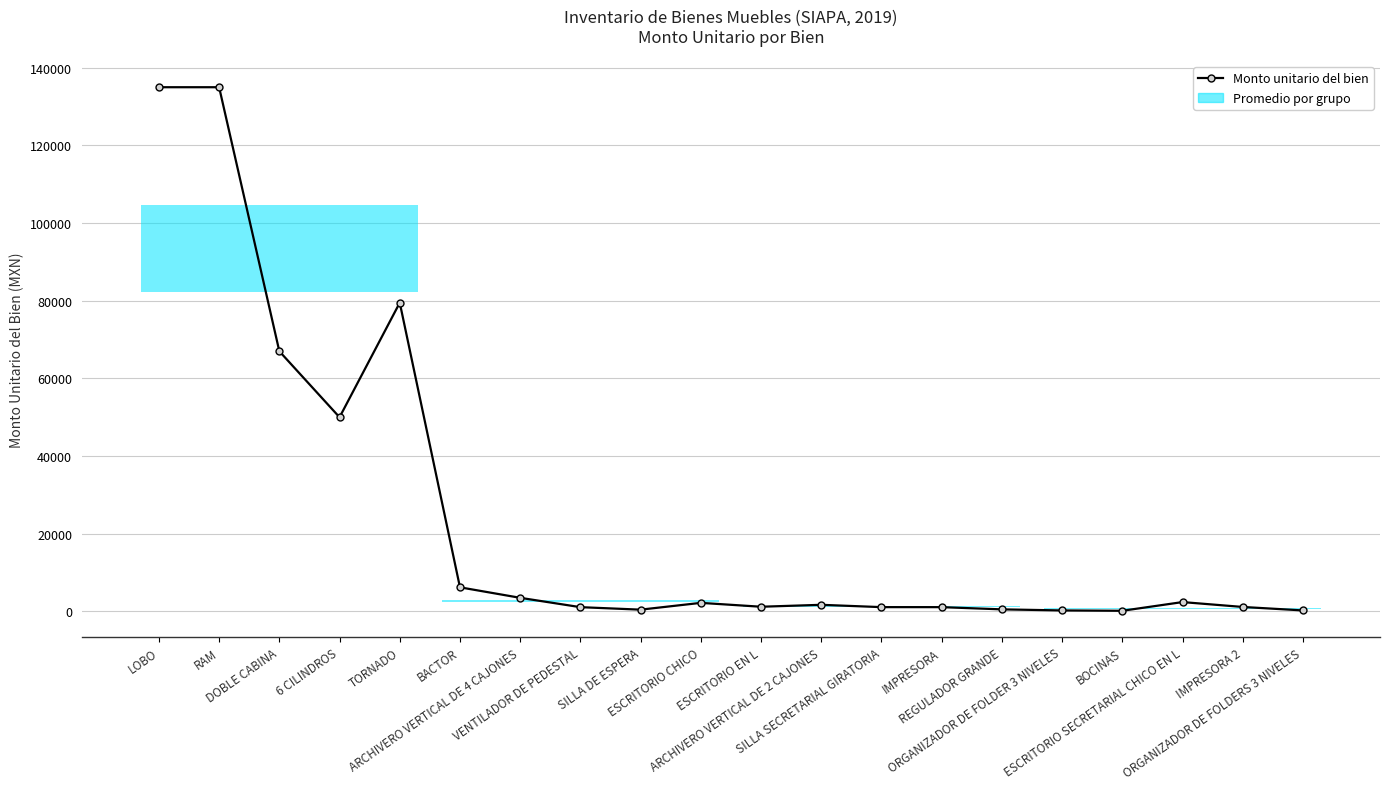

How many lines are shown in the chart?

1